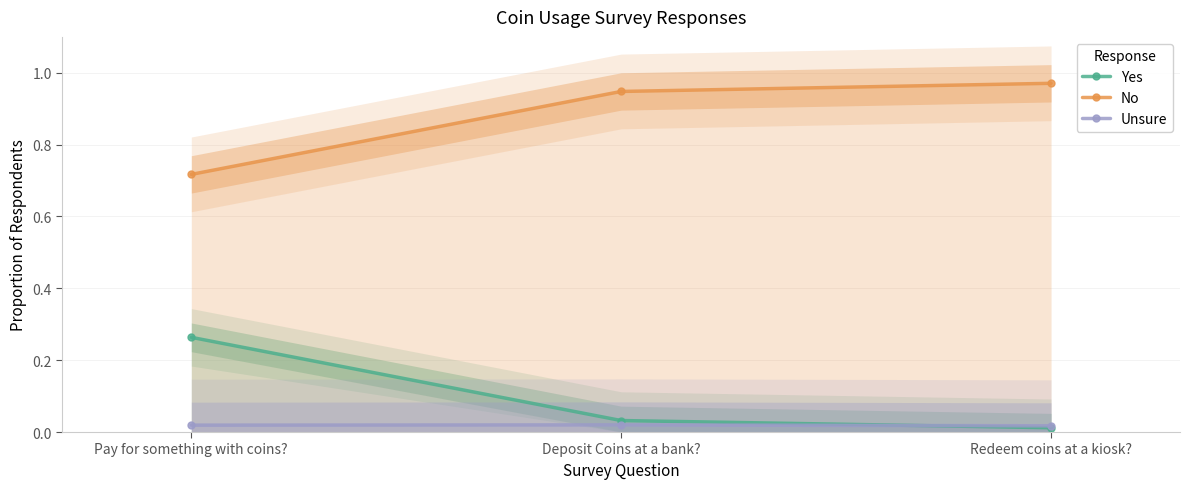

What is the maximum value for No?

1.0